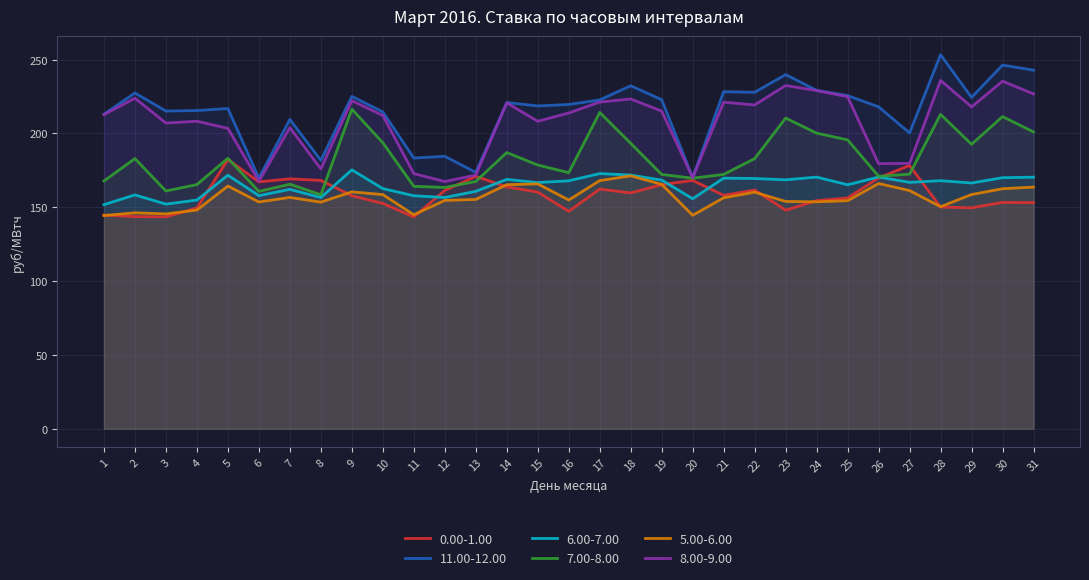

What is the sum of the 11.00-12.00 values at 24 and 18?

461.5